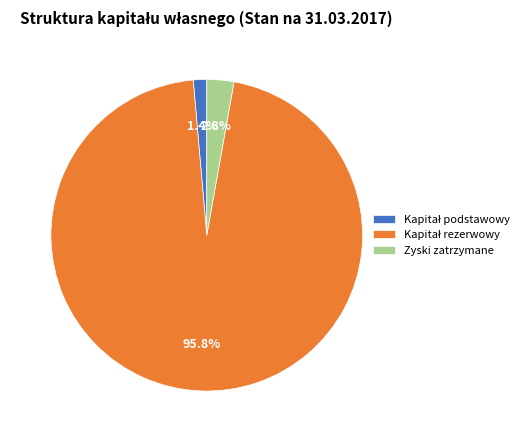

Is there any slice that represents more than half of the pie?

Yes